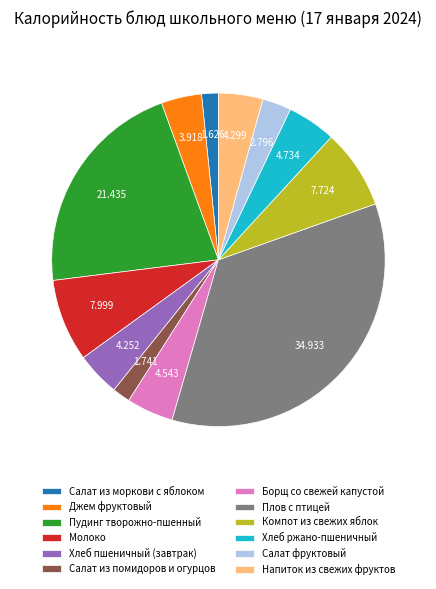

Which slice is the largest?

Плов с птицей